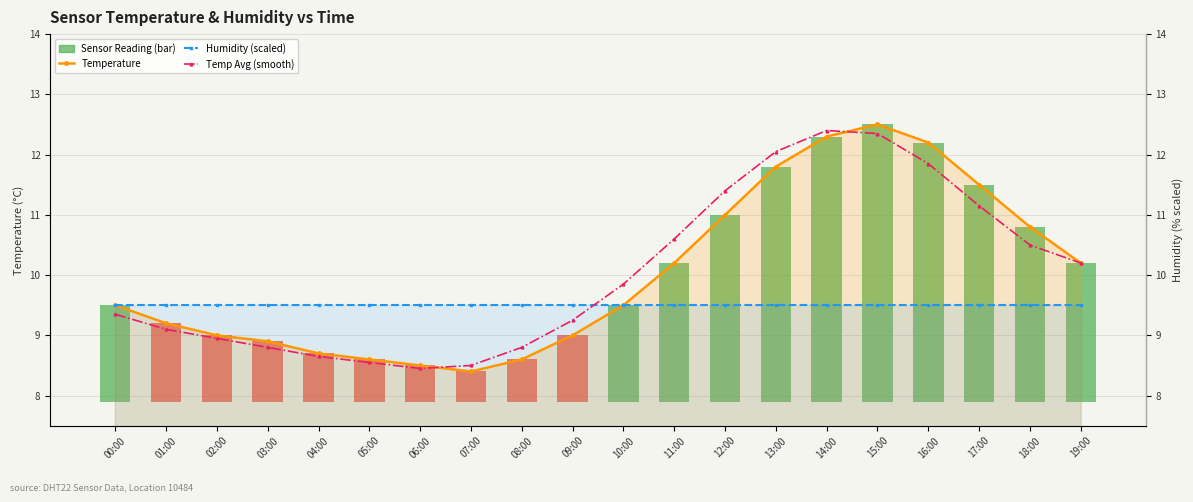

What is the highest value of the Humidity (scaled) series?

9.5